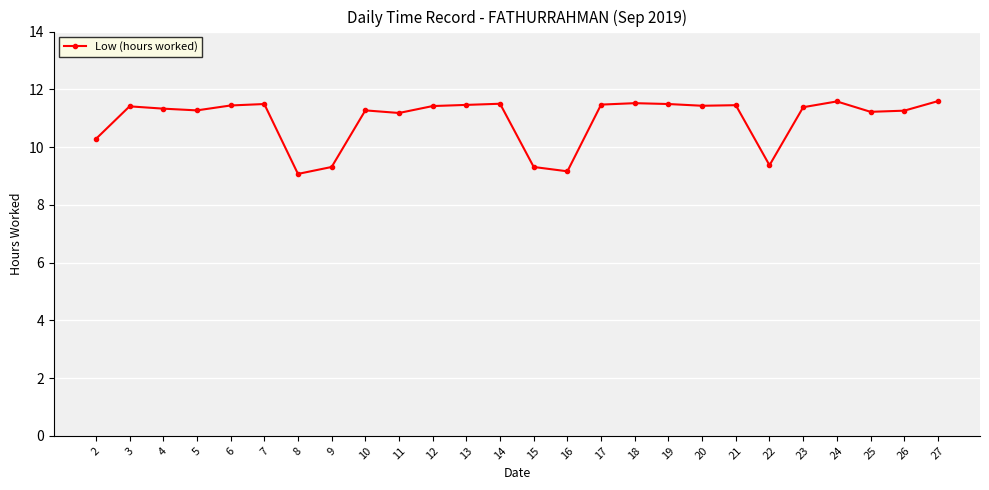

What is the difference between the maximum and minimum values?

2.5